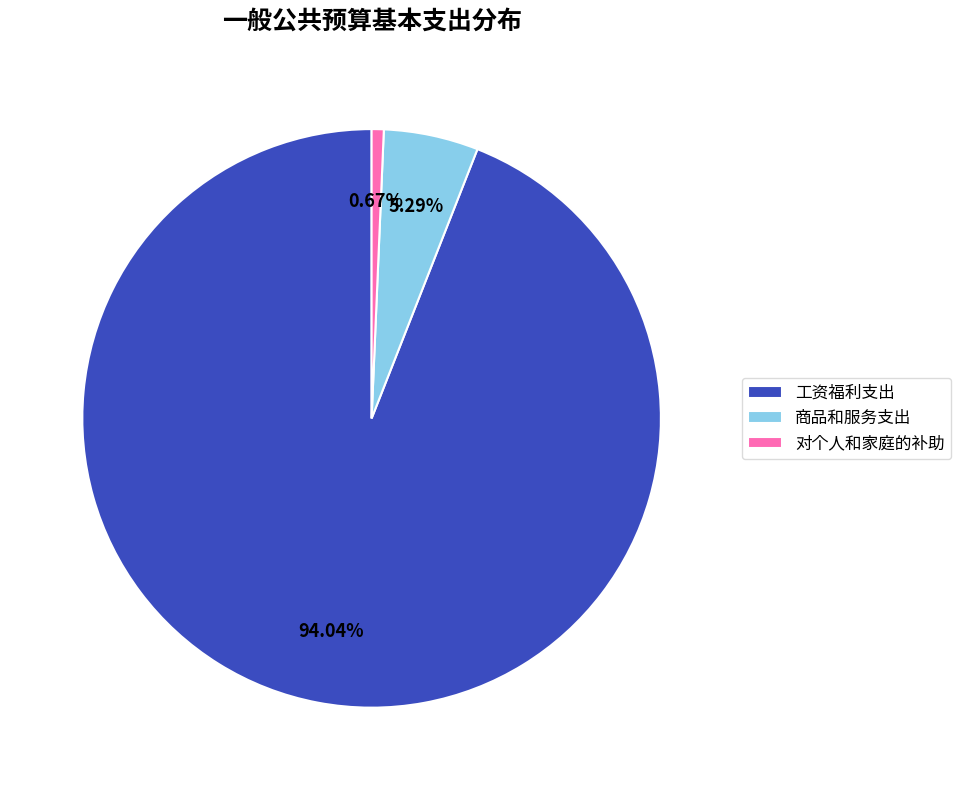

What is the smallest slice in the pie chart?

对个人和家庭的补助